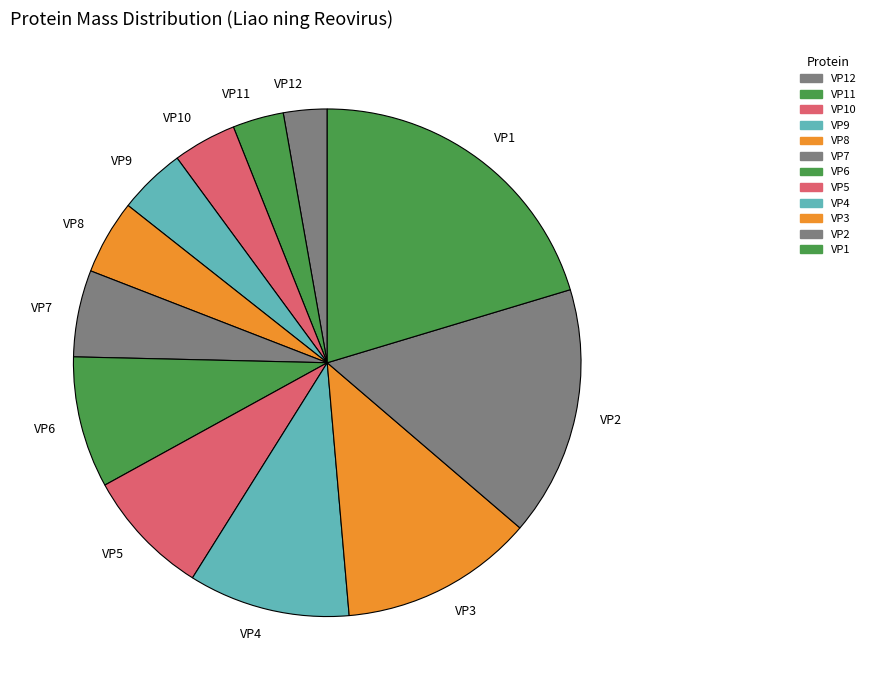

True or false: VP4 accounts for 10% of the total.

True